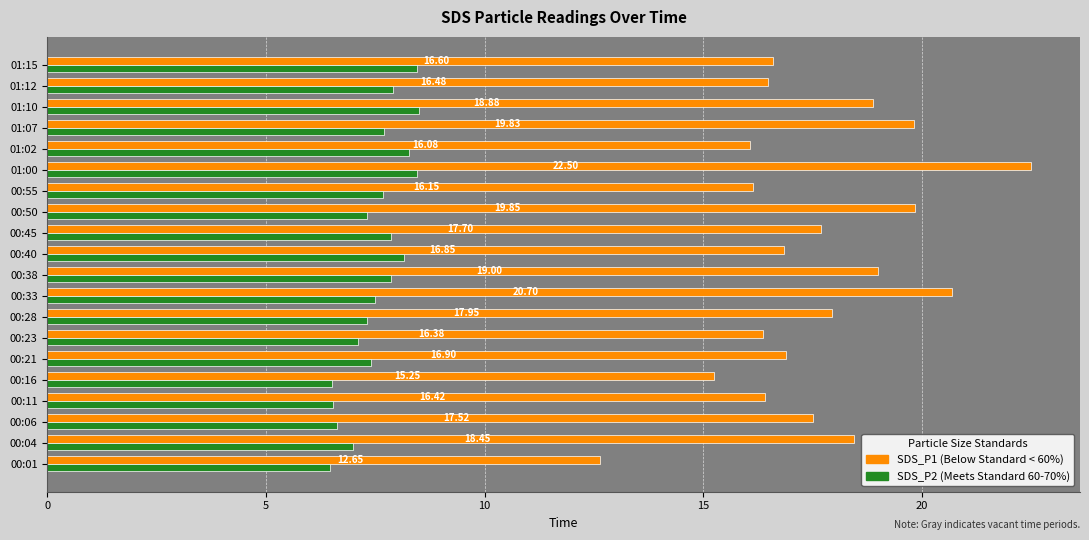

Which series has the largest range (max minus min)?

SDS_P1 (Below Standard < 60%)